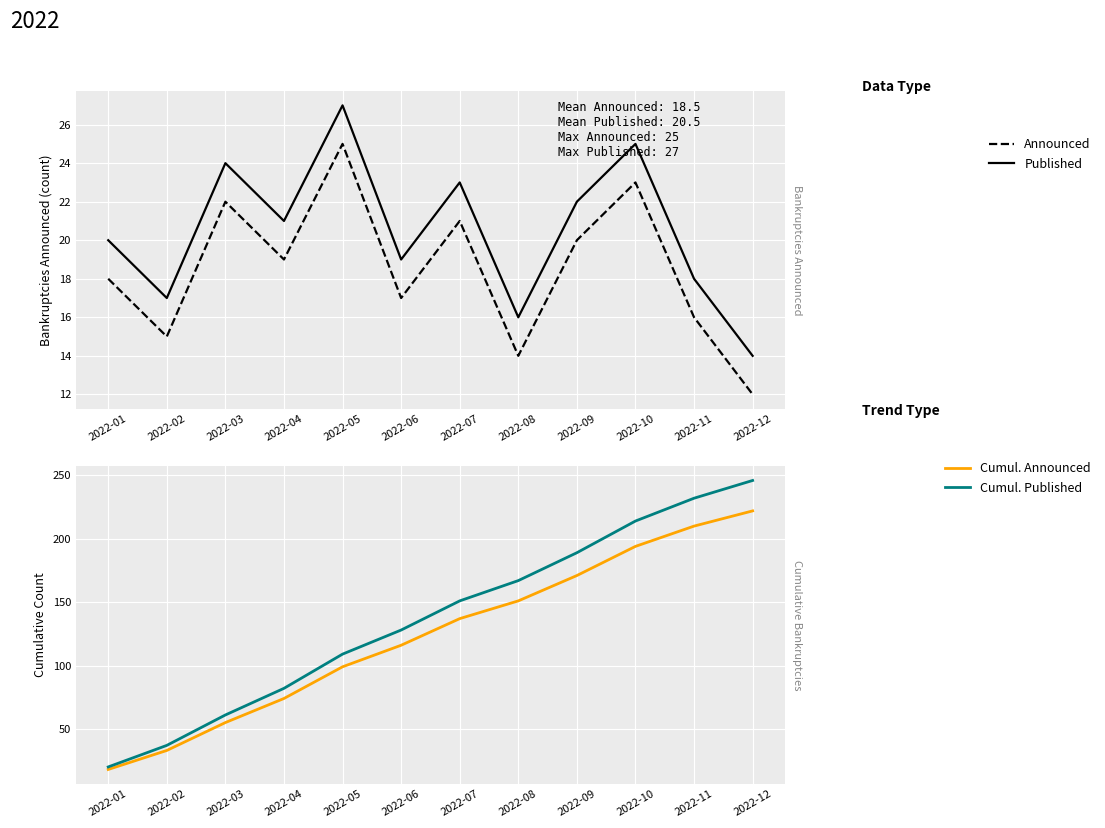

Between 2022-05 and 2022-02, which is larger?

2022-05